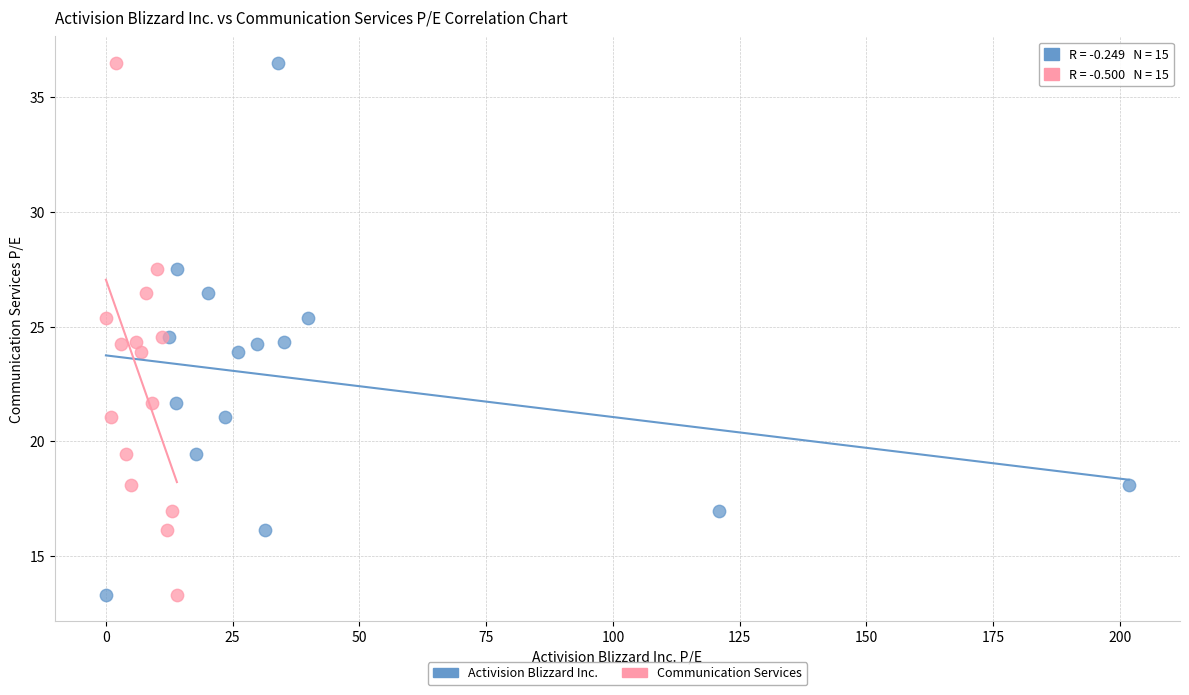

What are all the series names shown in the legend?

Activision Blizzard Inc., Communication Services